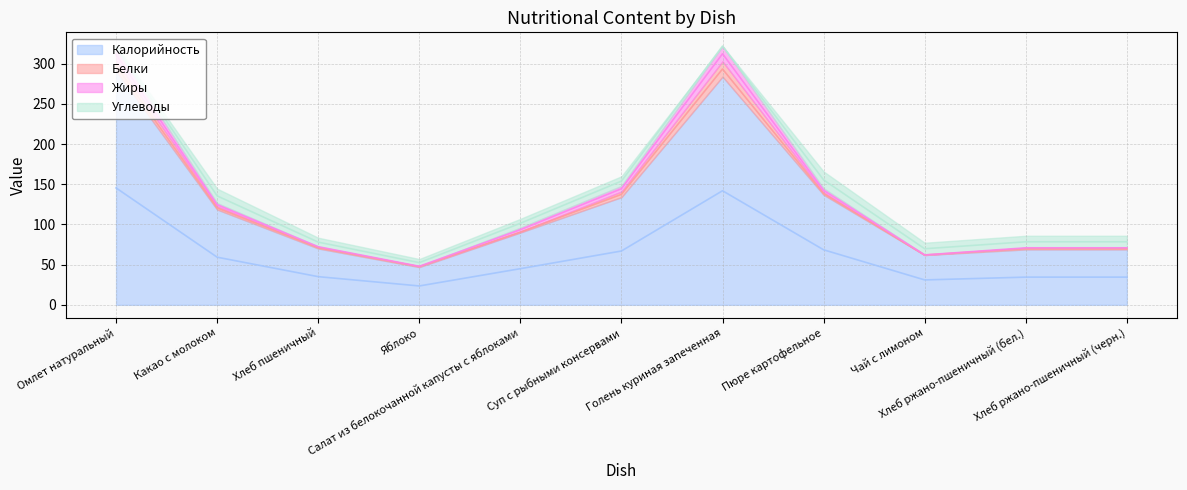

What is the average value of the Жиры series?

5.1